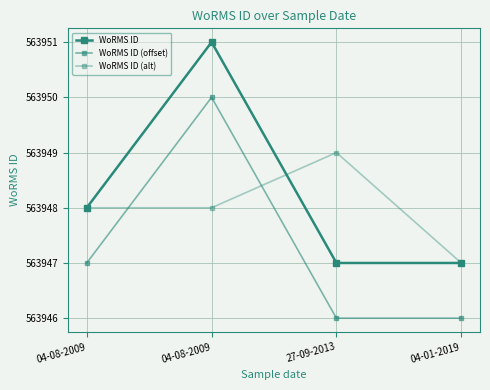

Reading left to right, extract all data points from this chart.

WoRMS ID: 563948	563951	563947	563947
WoRMS ID (offset): 563947	563950	563946	563946
WoRMS ID (alt): 563948	563948	563949	563947